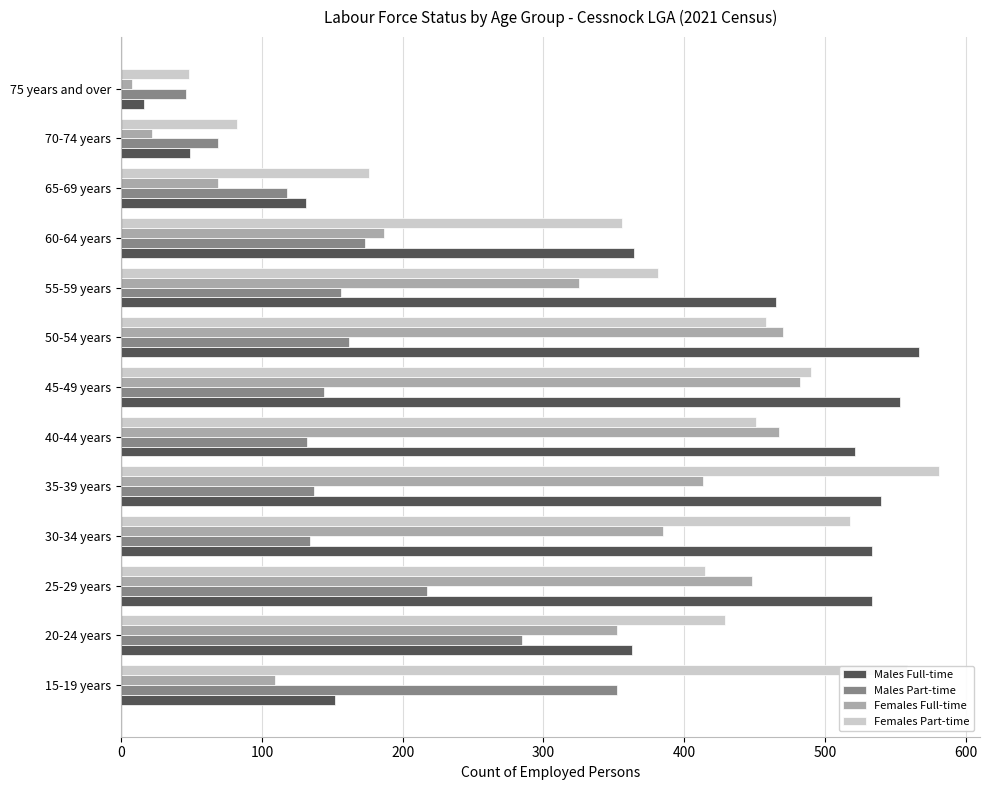

What is the maximum value shown in the chart?

581